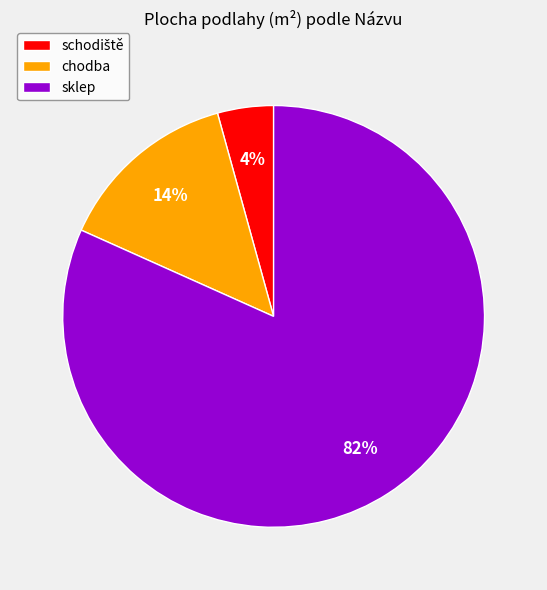

True or false: chodba accounts for 21% of the total.

False